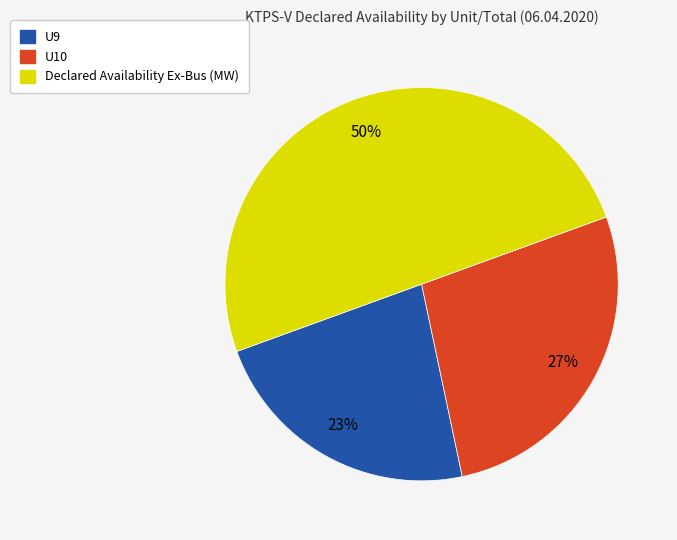

Which has a higher value, U9 or Declared Availability Ex-Bus (MW)?

Declared Availability Ex-Bus (MW)